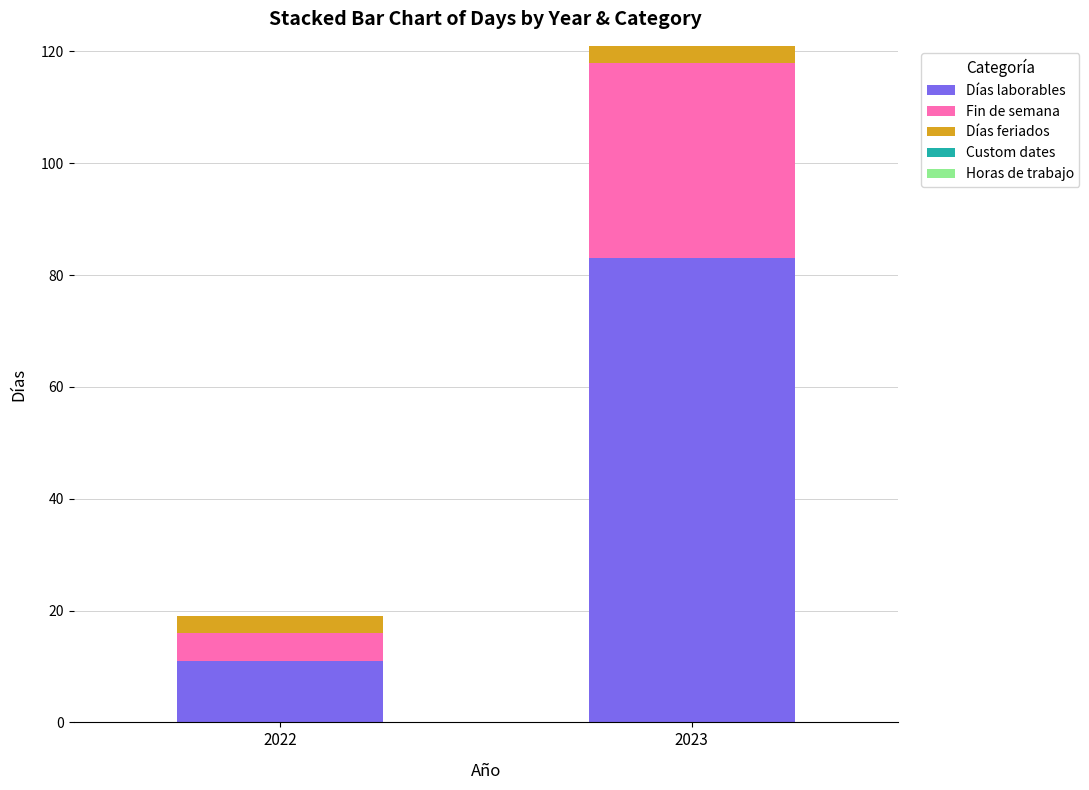

Which category has the lowest value in the Días laborables series?

2022